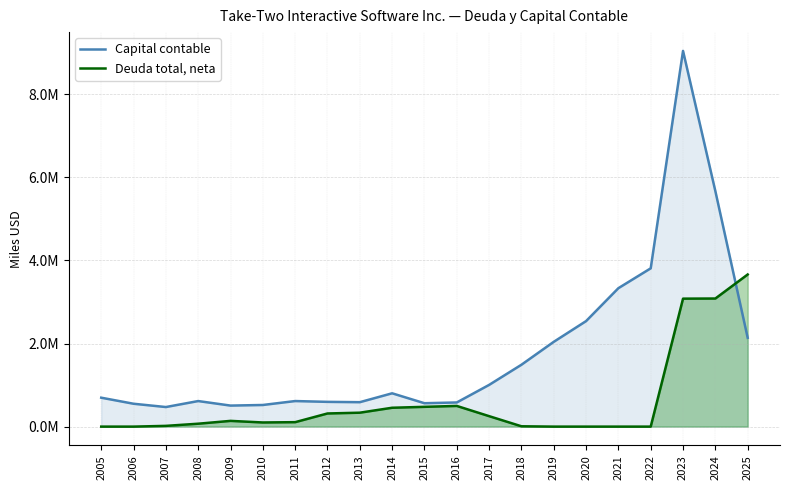

Which series changed the most between 2009 and 2017?

Capital contable